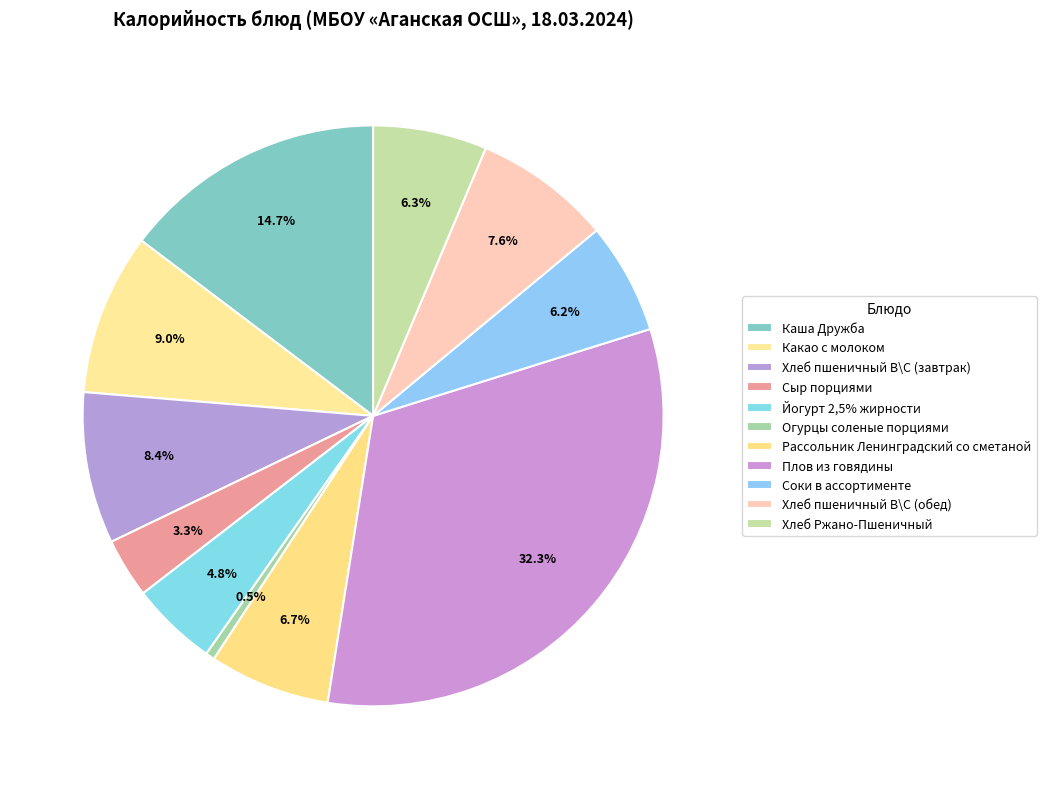

Count the number of slices in the pie.

11